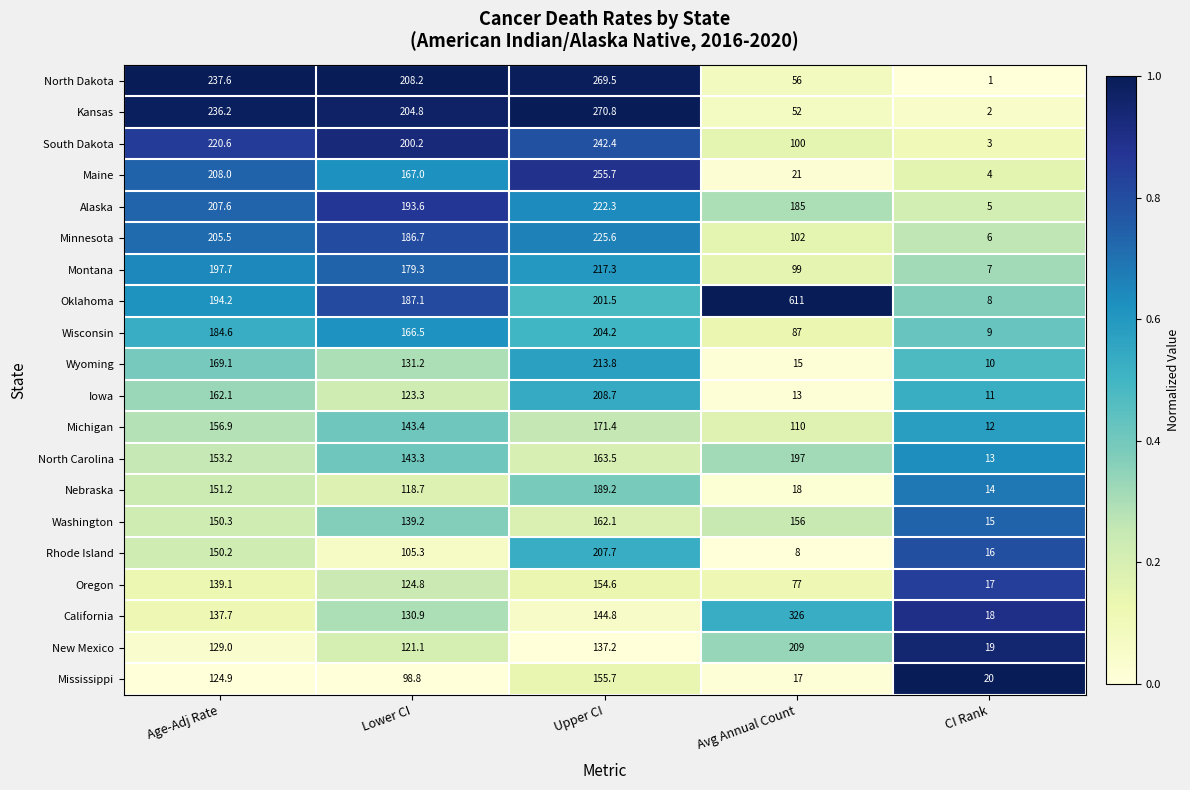

The value of Montana at CI Rank is 2.9. True or false?

False